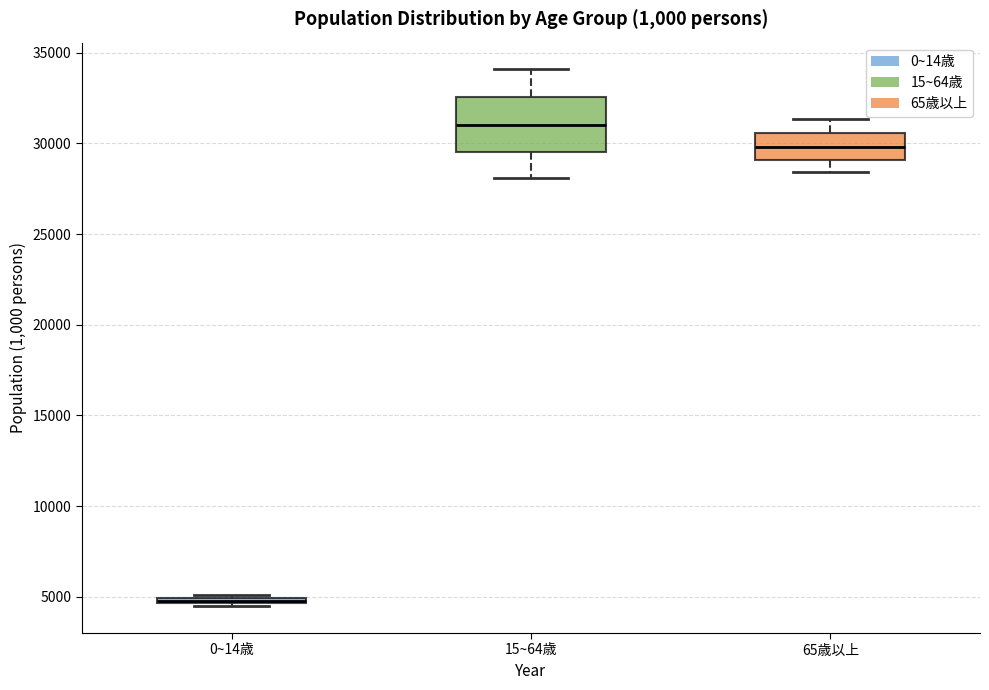

Which box is the tallest, from its lower edge to its upper edge?

15~64歳